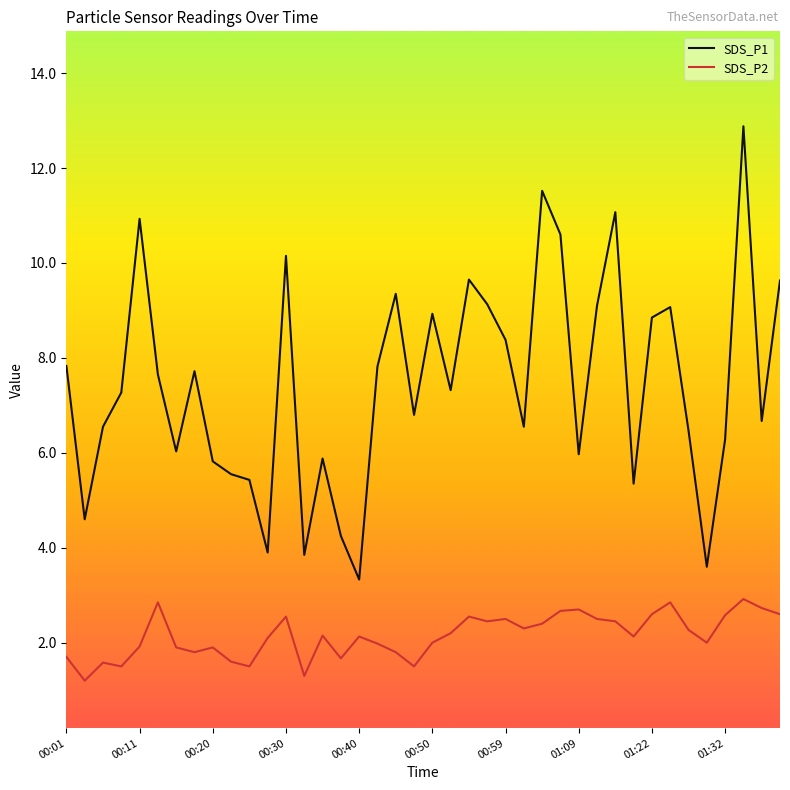

True or false: SDS_P1 and SDS_P2 cross at least once.

False